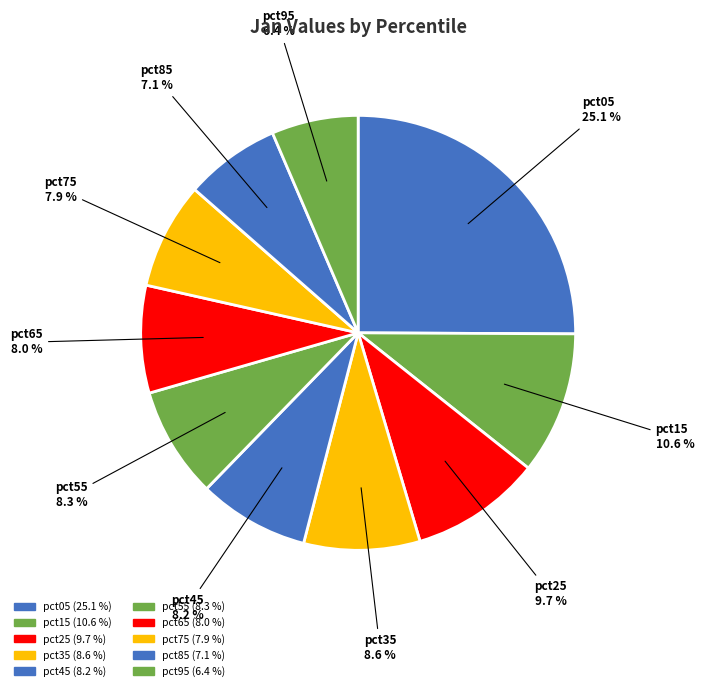

To the nearest percent, what is the difference between the pct35 and pct15 slice percentages?

2%